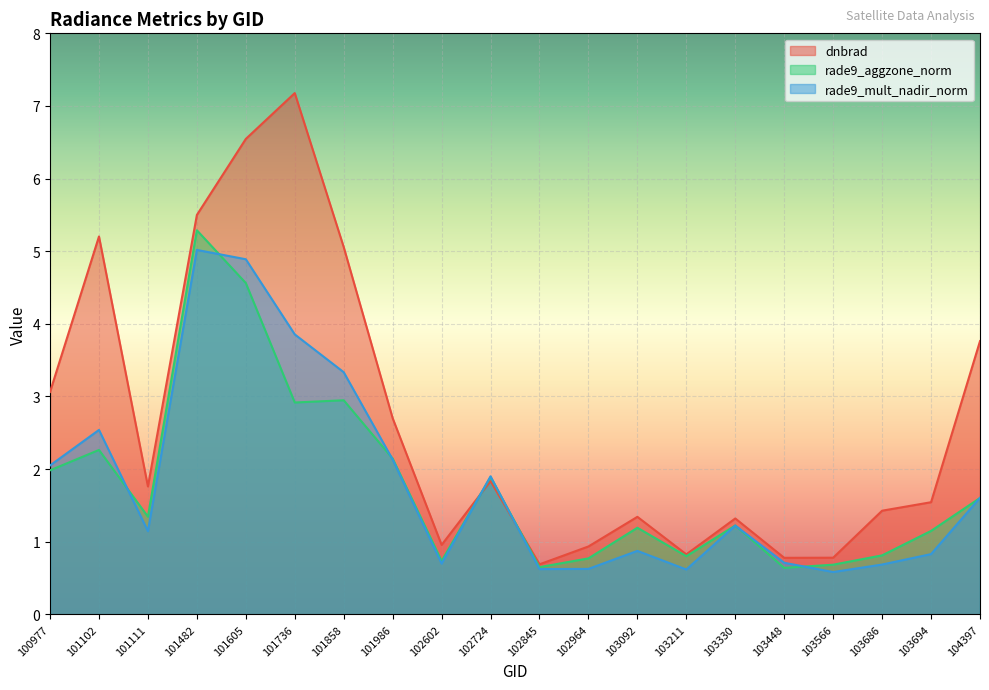

Rank the series at 101605 from lowest to highest value.

rade9_aggzone_norm, rade9_mult_nadir_norm, dnbrad